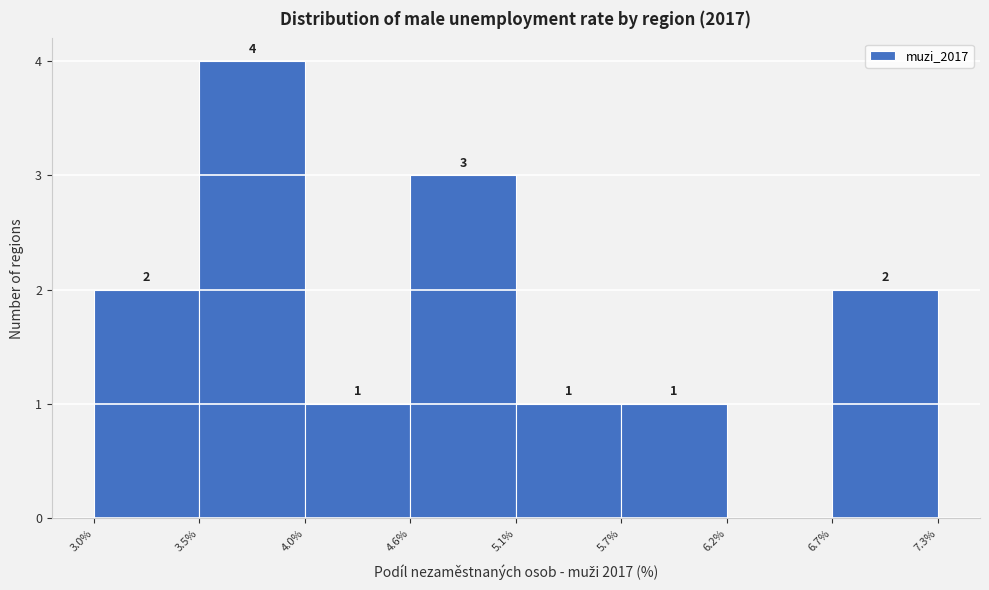

Reading left to right, extract all data points from this chart.

3.0%=2	3.5%=4	4.0%=1	4.6%=3	5.1%=1	5.7%=1	6.2%=0	6.7%=2